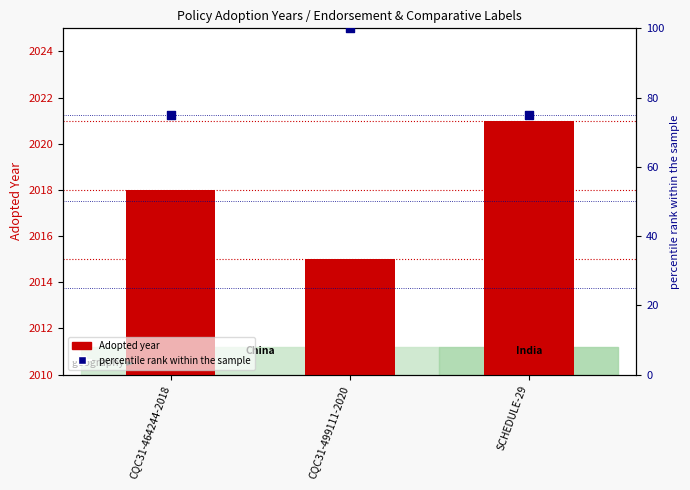

Which series has the largest Y range (max minus min)?

percentile rank within the sample